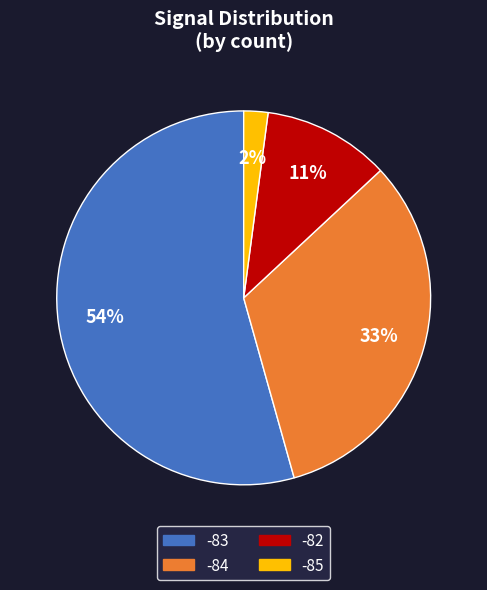

Does any single category account for the majority?

Yes